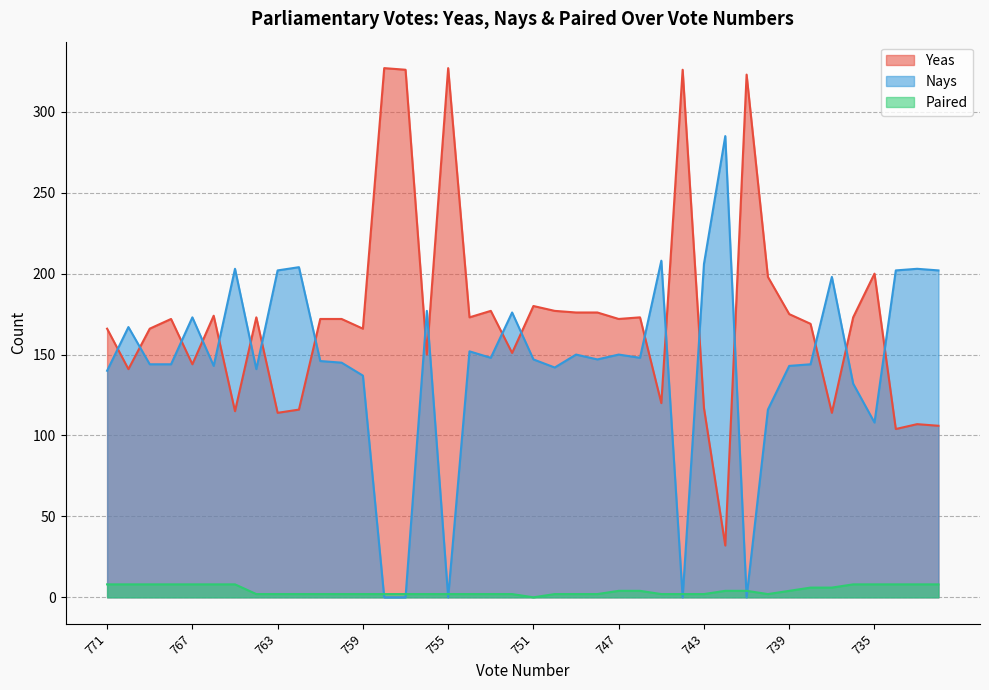

Which category has the lowest value across all series?

758